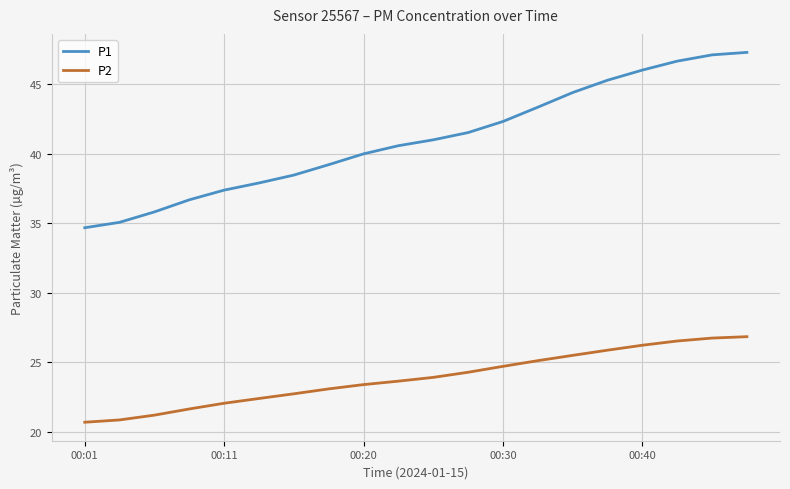

Which series has the largest range (max minus min)?

P1